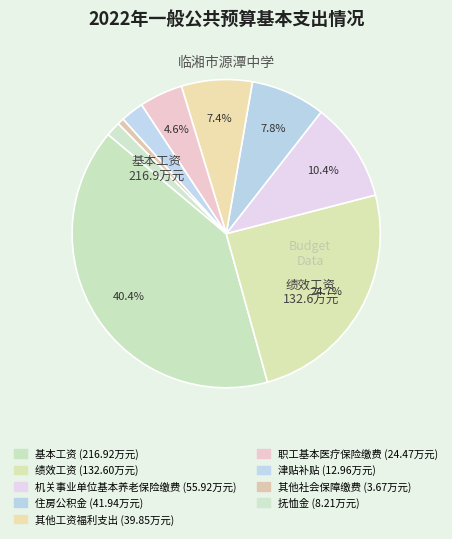

What portion of the pie excludes 机关事业单位基本养老保险缴费?

89.6%